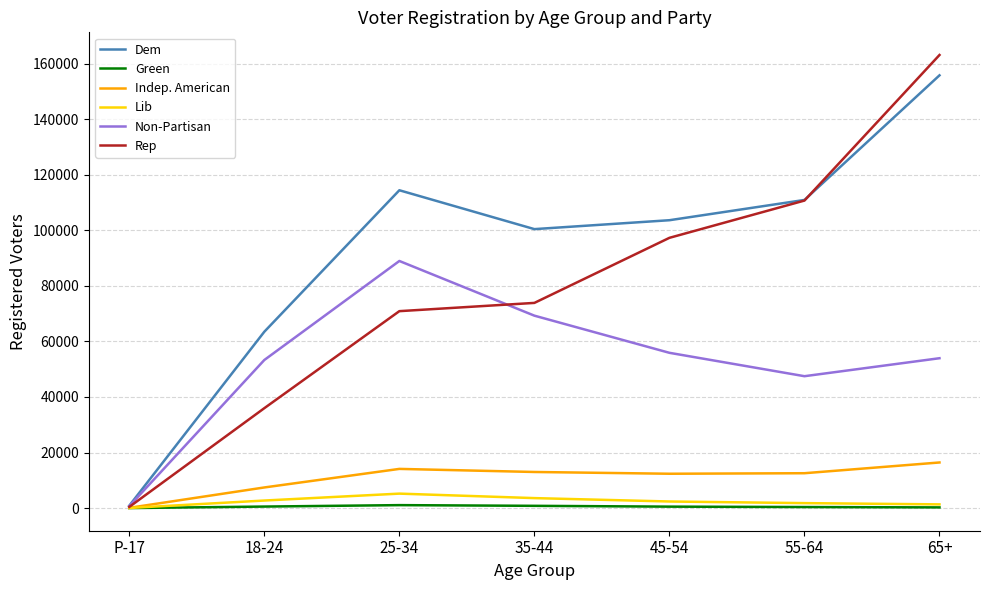

True or false: Rep has a value of 62060 at 45-54.

False